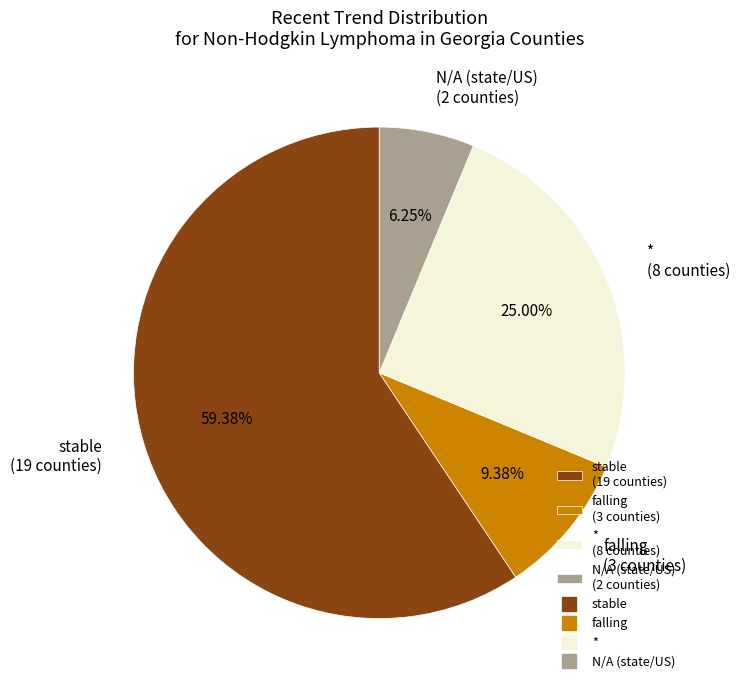

Rank the categories by value from lowest to highest.

N/A (state/US) (2 counties), falling (3 counties), * (8 counties), stable (19 counties)